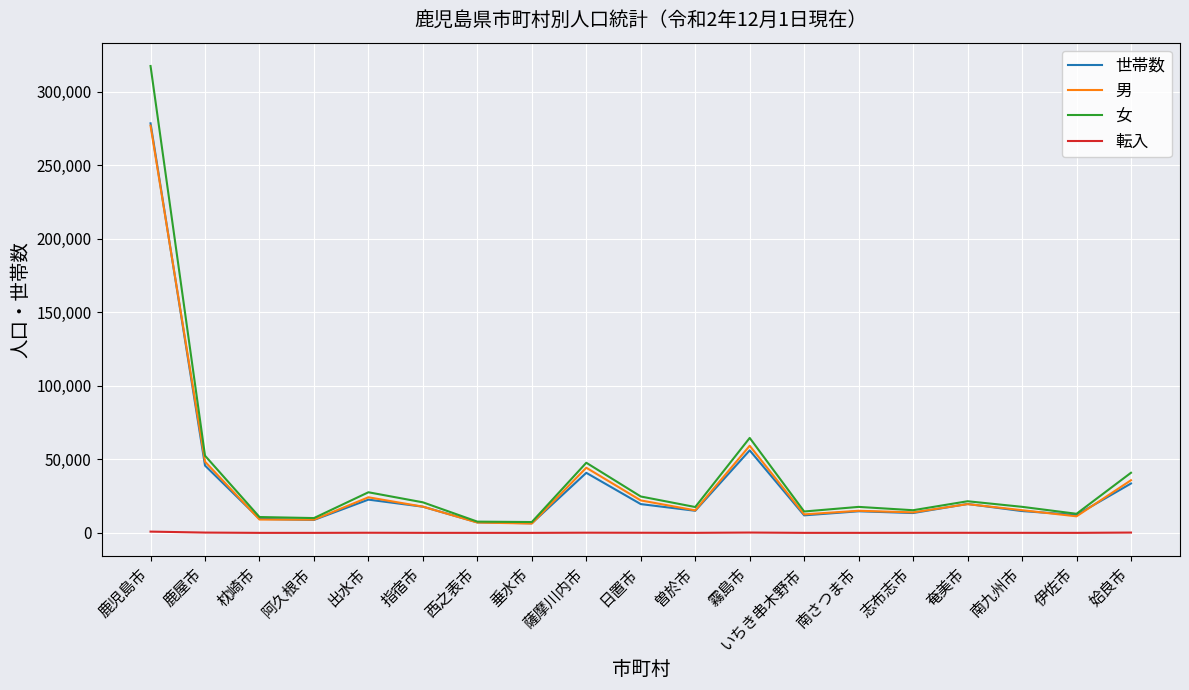

Is it true that 女 equals 20788 at 指宿市?

True